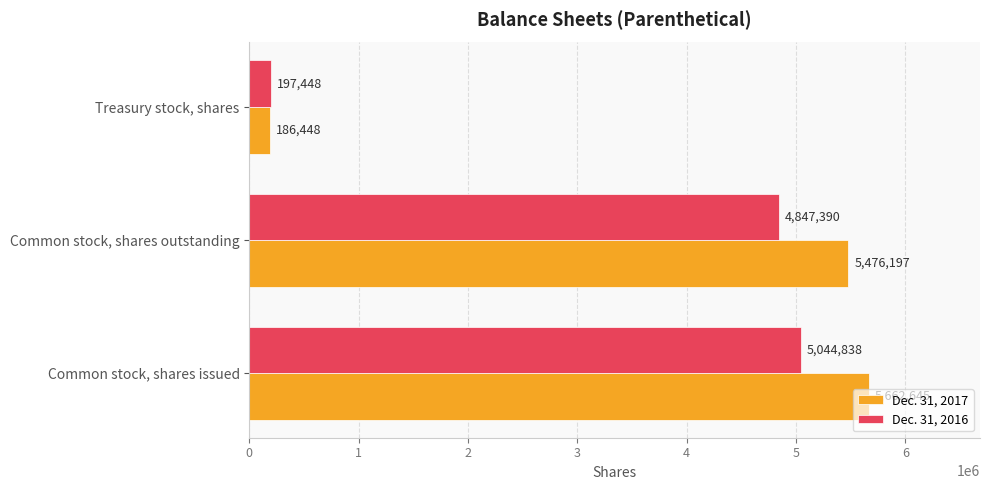

List the labels in order of Dec. 31, 2017 value, largest first.

Common stock, shares issued, Common stock, shares outstanding, Treasury stock, shares